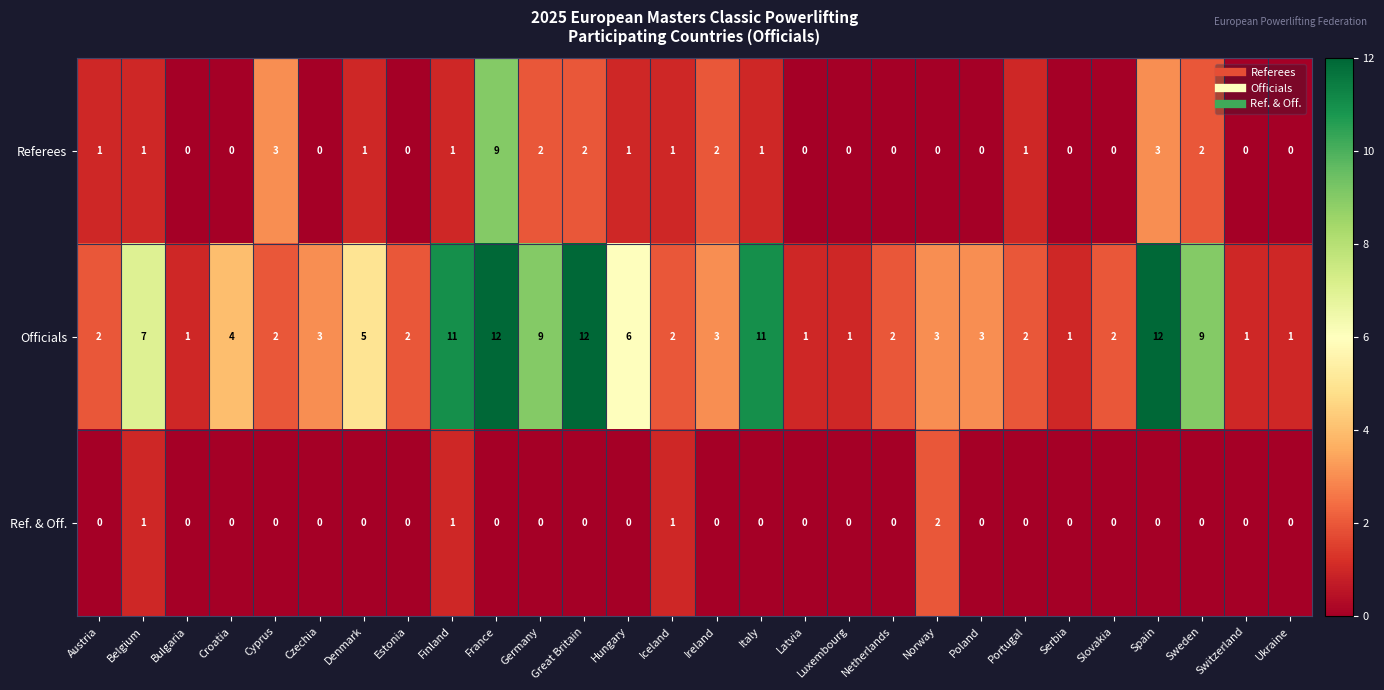

Is the value of Referees at France greater than the value of Officials at Estonia?

Yes